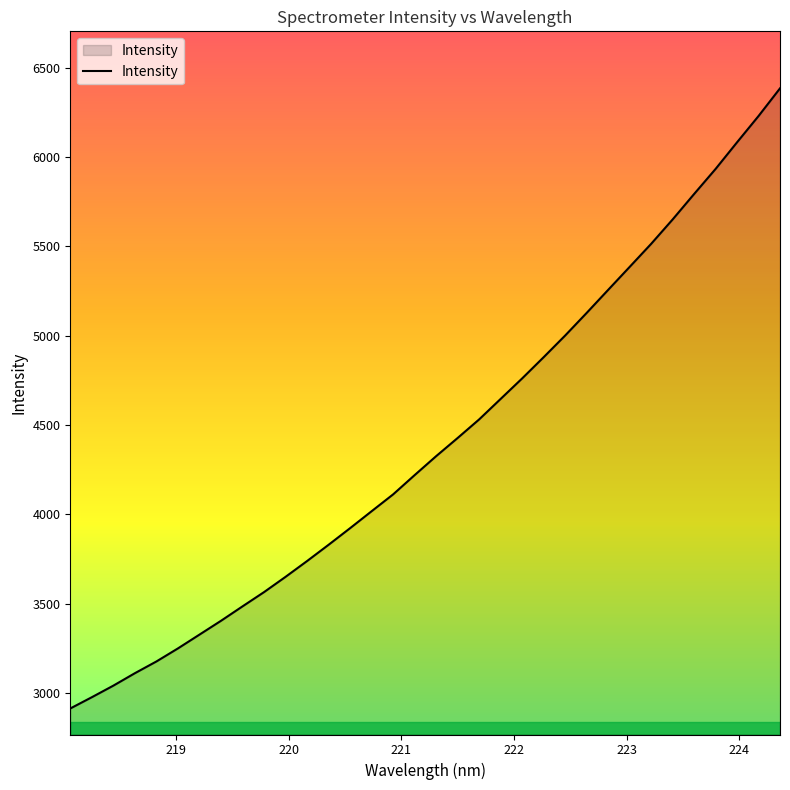

What is the smallest value displayed?

2913.4